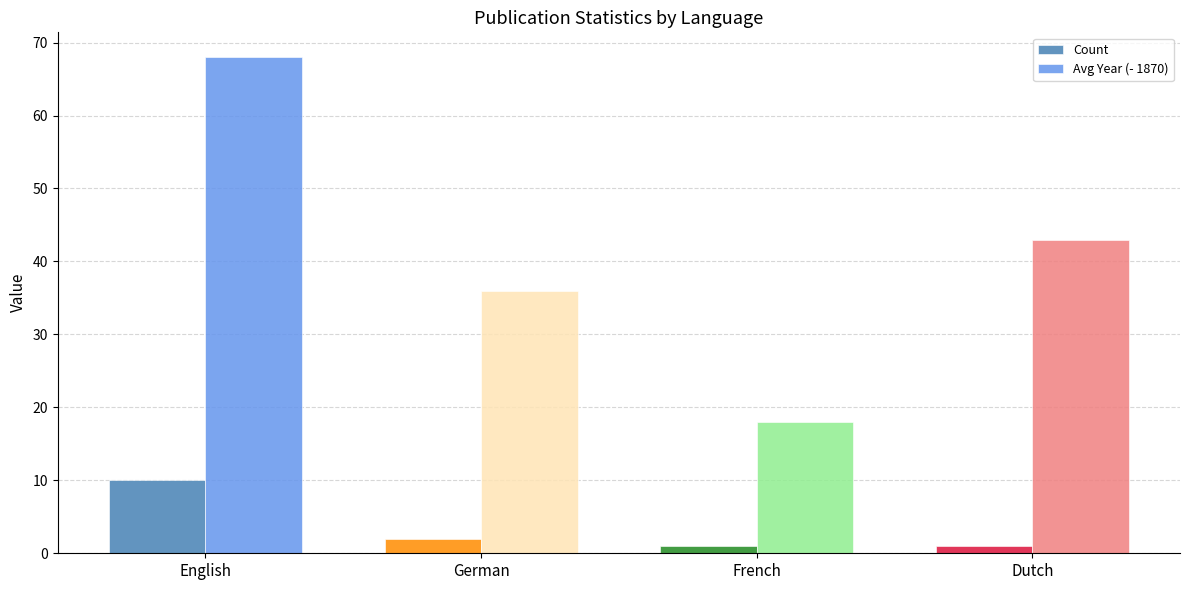

At which category is the sum across all series the highest?

English